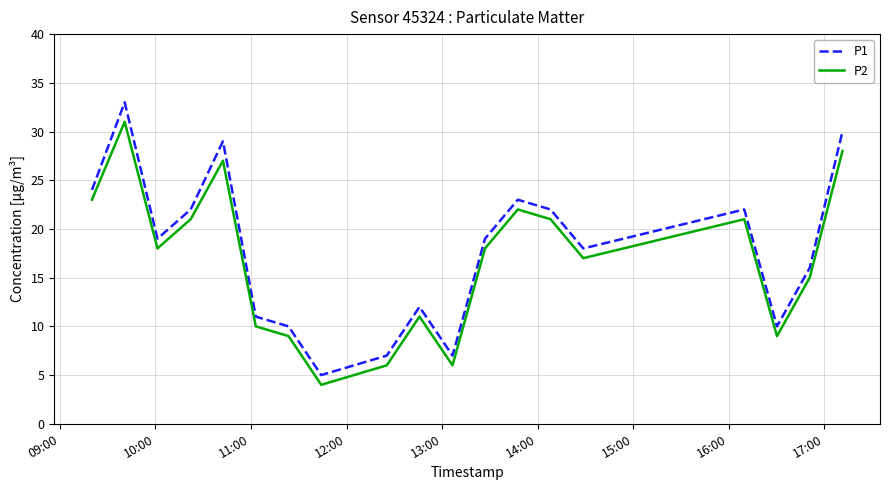

What is the difference between the maximum and second lowest values in the P2 series?

26